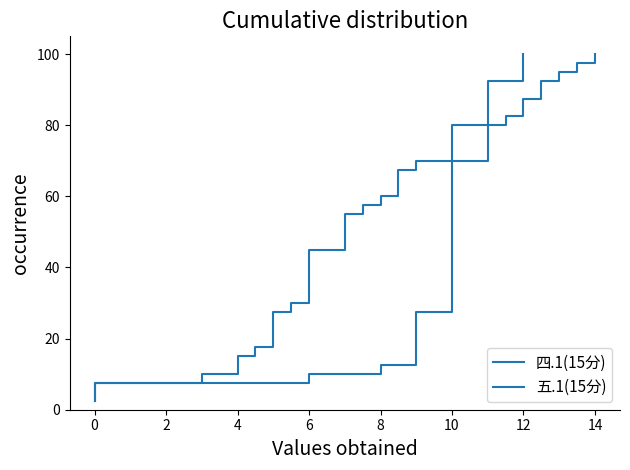

True or false: 五.1(15分) has more than 0 interior local peaks.

False